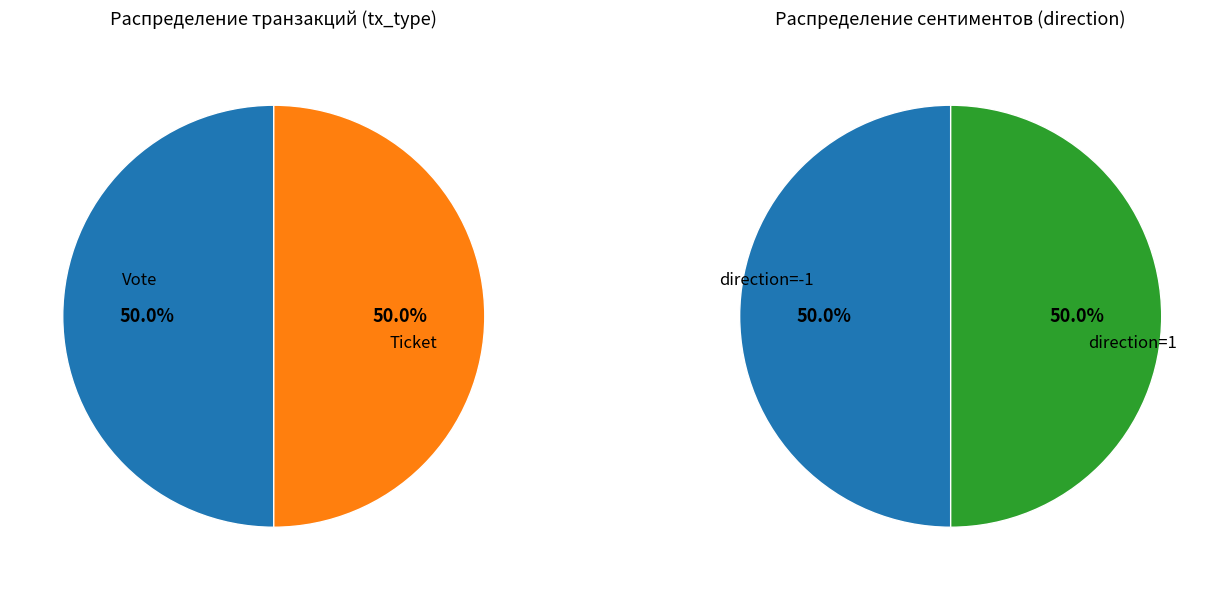

Which slice is the smallest?

Ticket (io_index=0)